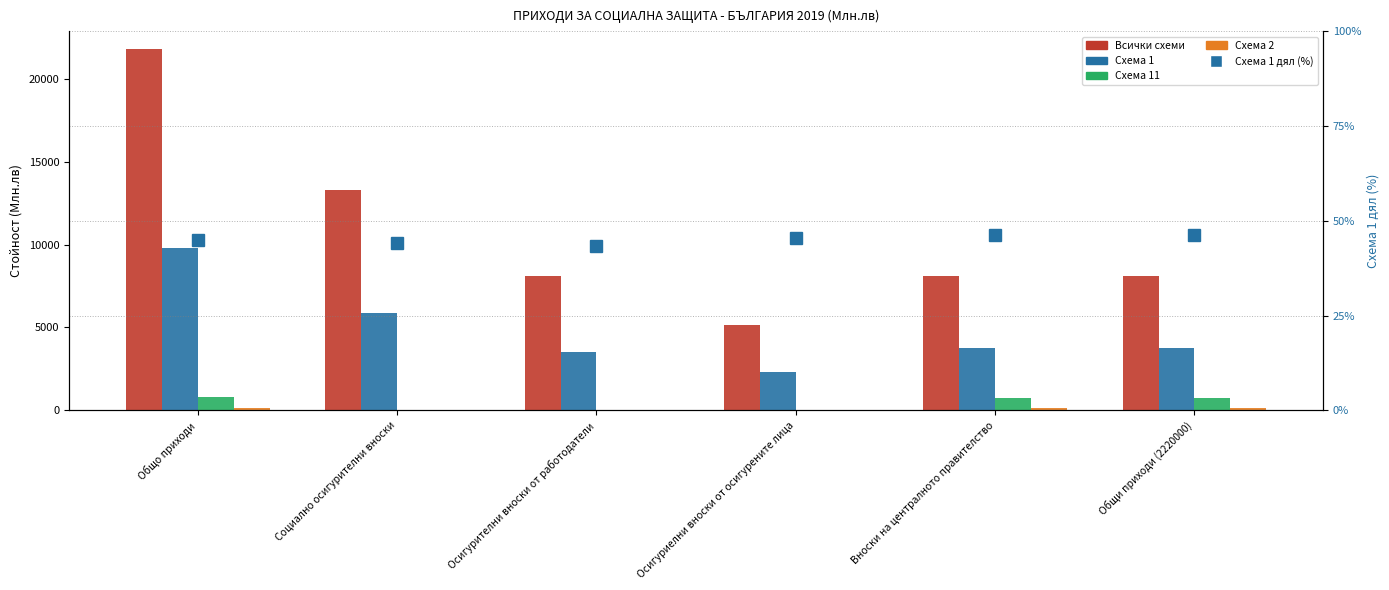

The value of Схема 11 at Осигуриелни вноски от осигурените лица is 0.0. True or false?

True